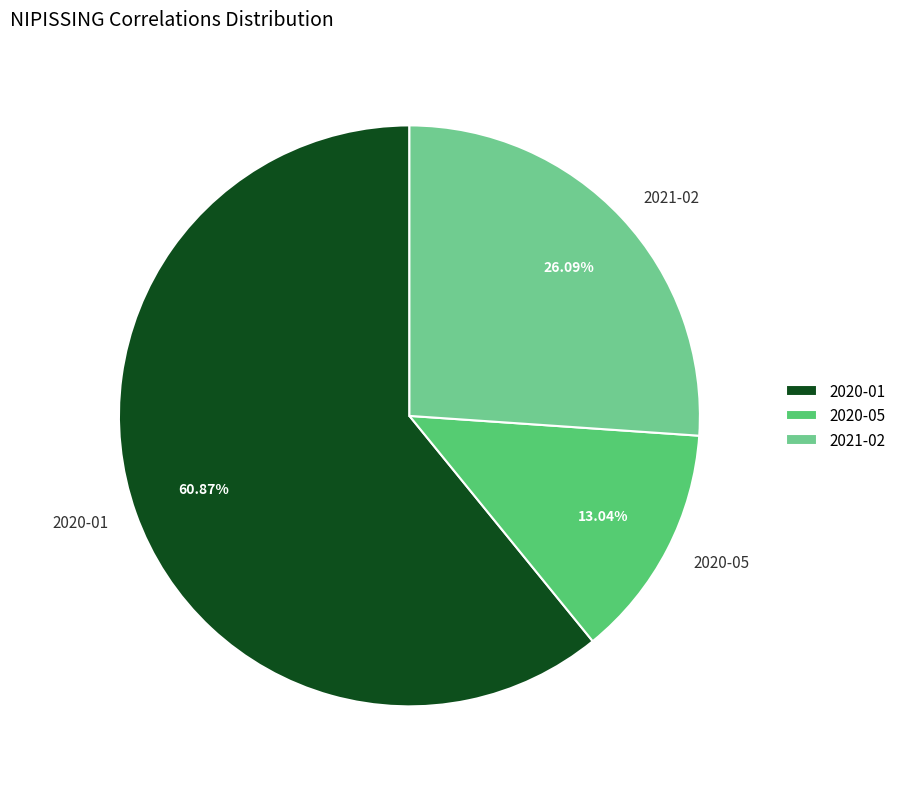

Does any single category account for the majority?

Yes